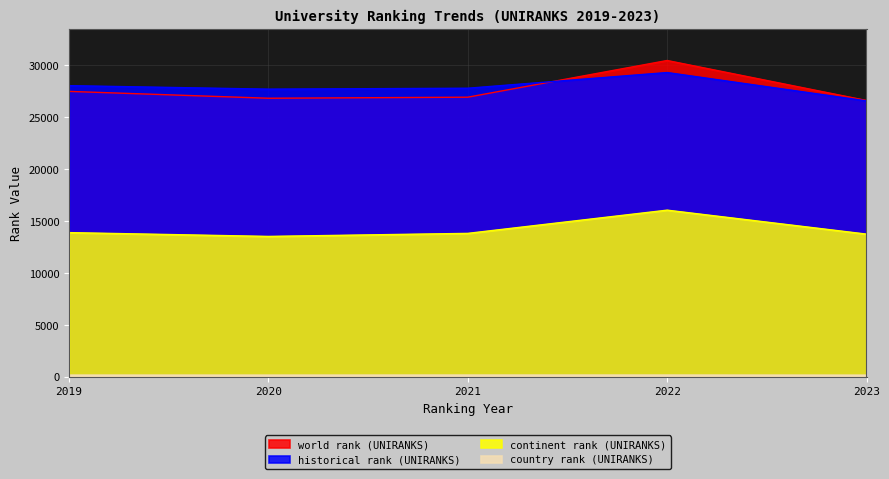

What is the average value of the historical rank (UNIRANKS) series?

27891